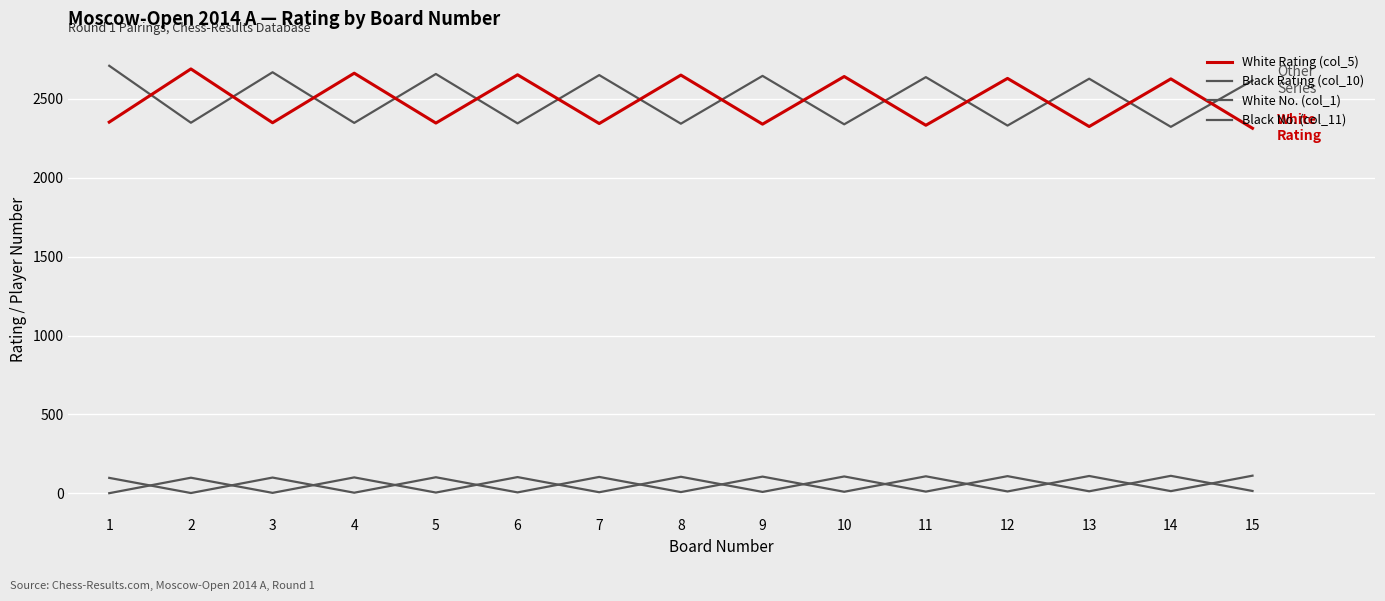

Does the chart have visible grid lines?

Yes